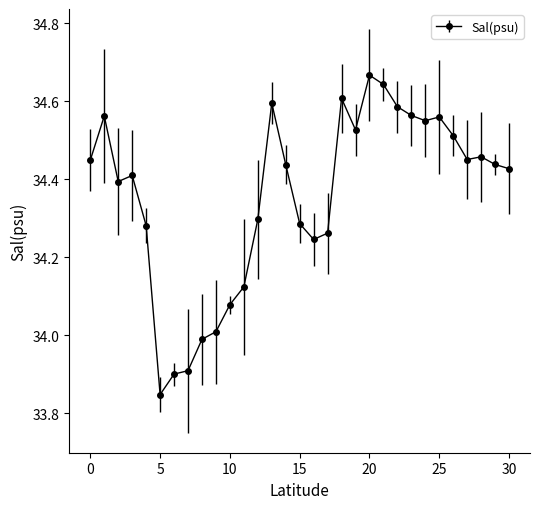

True or false: the data has more than 0 interior local peaks.

True